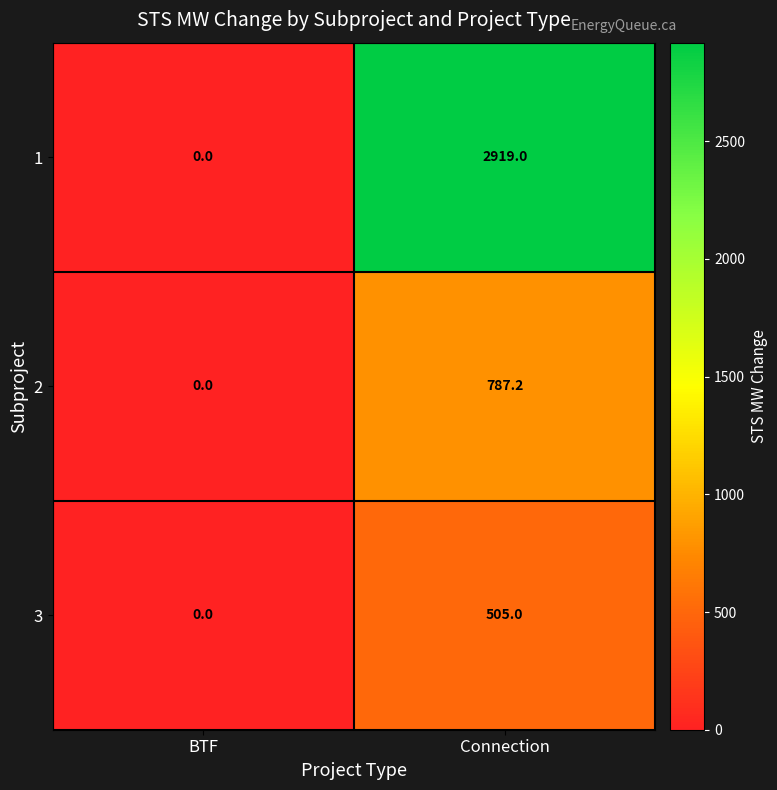

Is the value of 3 at Connection greater than the value of 2 at Connection?

No